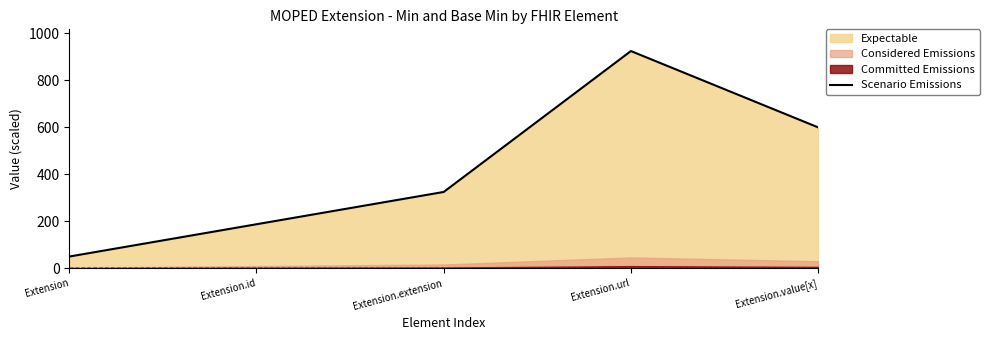

What is the ratio of the value at Extension.id to the value at Extension.value[x]?

0.3